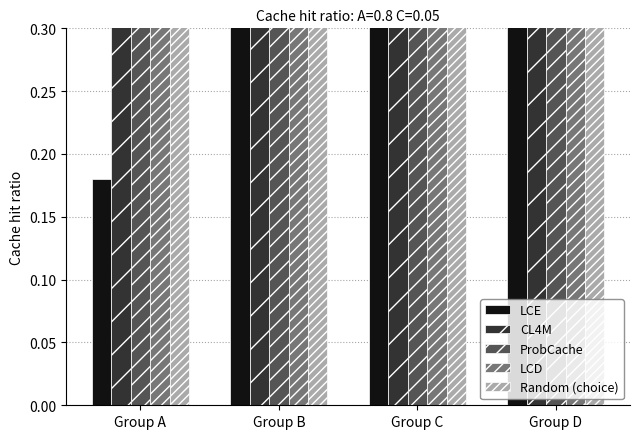

At which label is LCD closest to 0?

Group A